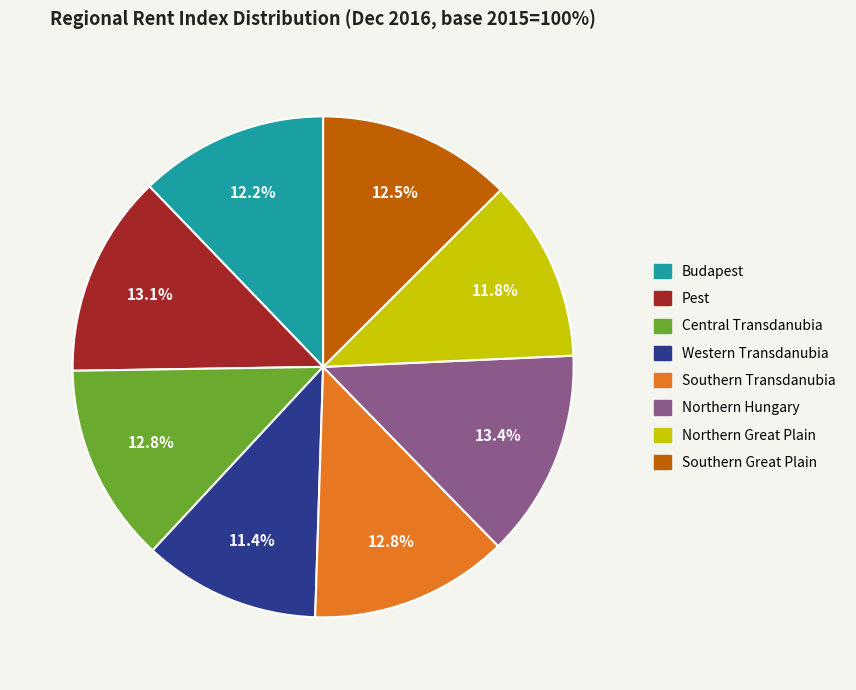

Is the sum of Central Transdanubia and Western Transdanubia greater than half?

No